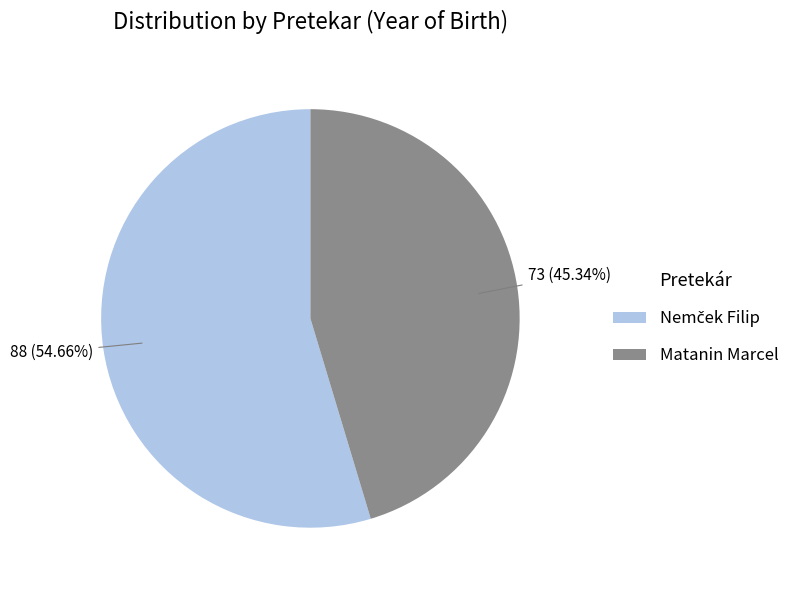

Which category has the smallest portion of the pie?

Matanin Marcel